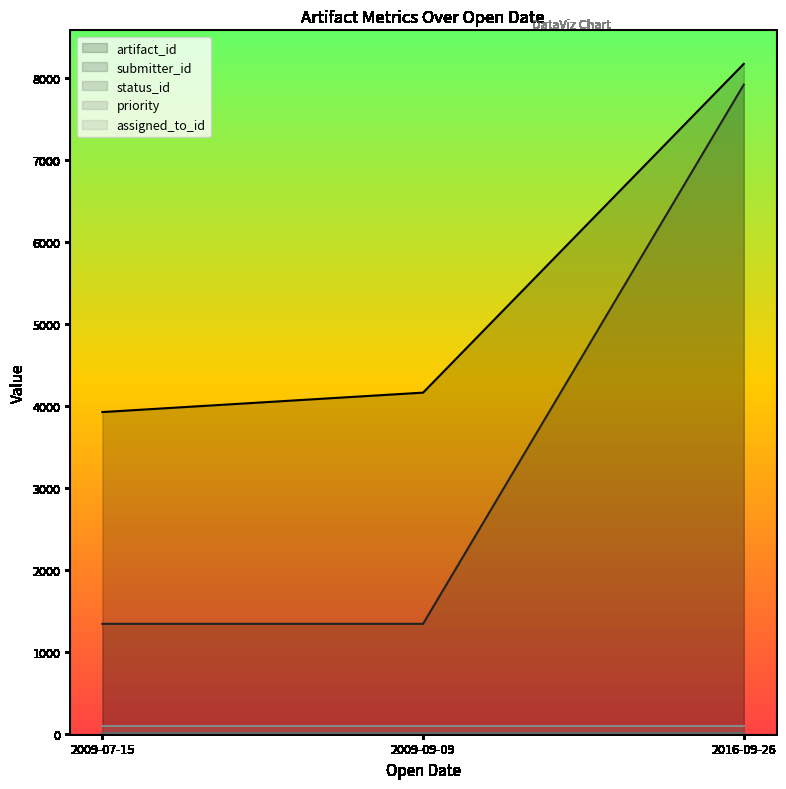

Is it true that priority equals 3 at 2009-07-15?

True